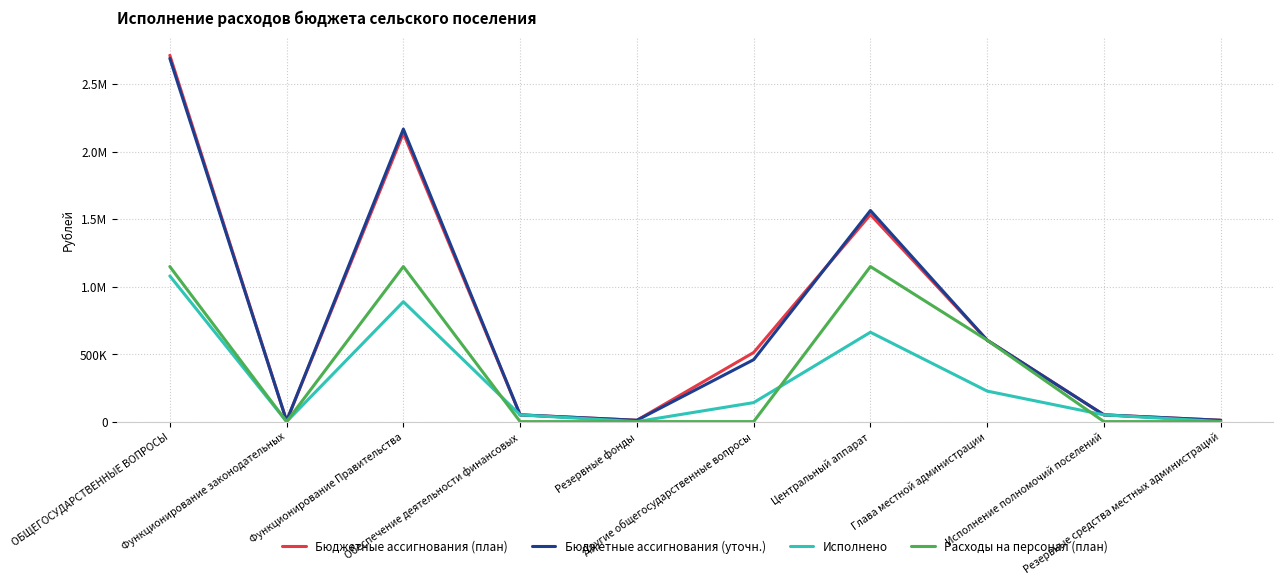

True or false: Бюджетные ассигнования (уточн.) and Расходы на персонал (план) cross at least once.

False